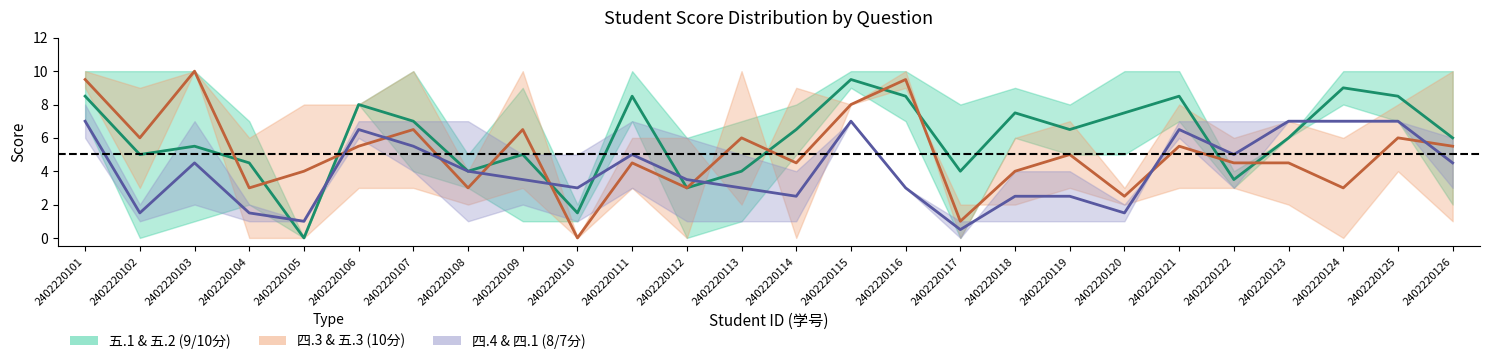

List the series in order of their overall mean, lowest first.

Group C (四) (mid), Group B (四/五) (mid), Group A (五) (mid)